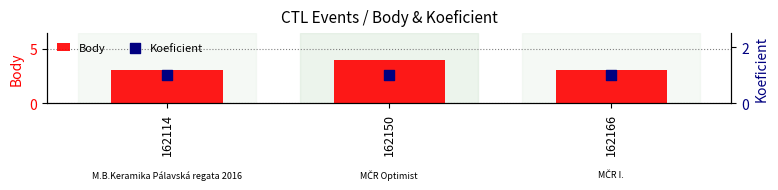

Which series has the largest total across all categories?

Body